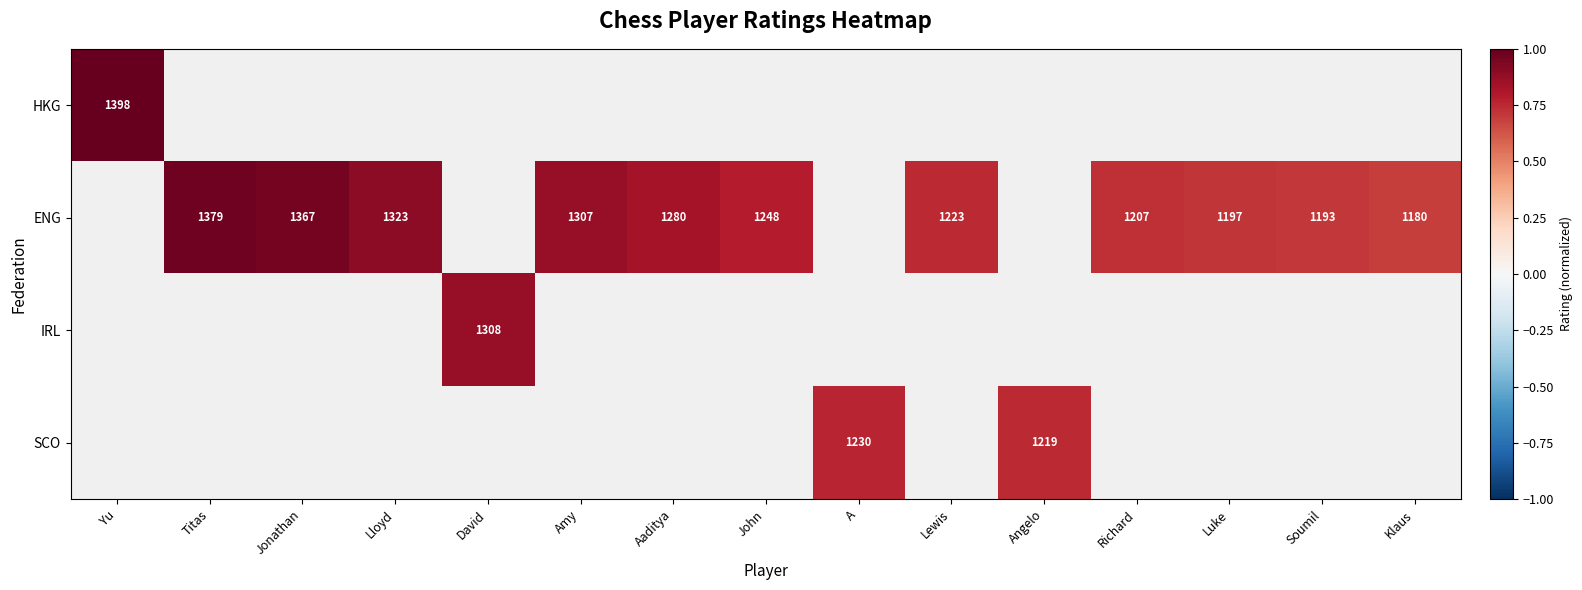

Is it true that ENG equals 1810 at Richard?

False